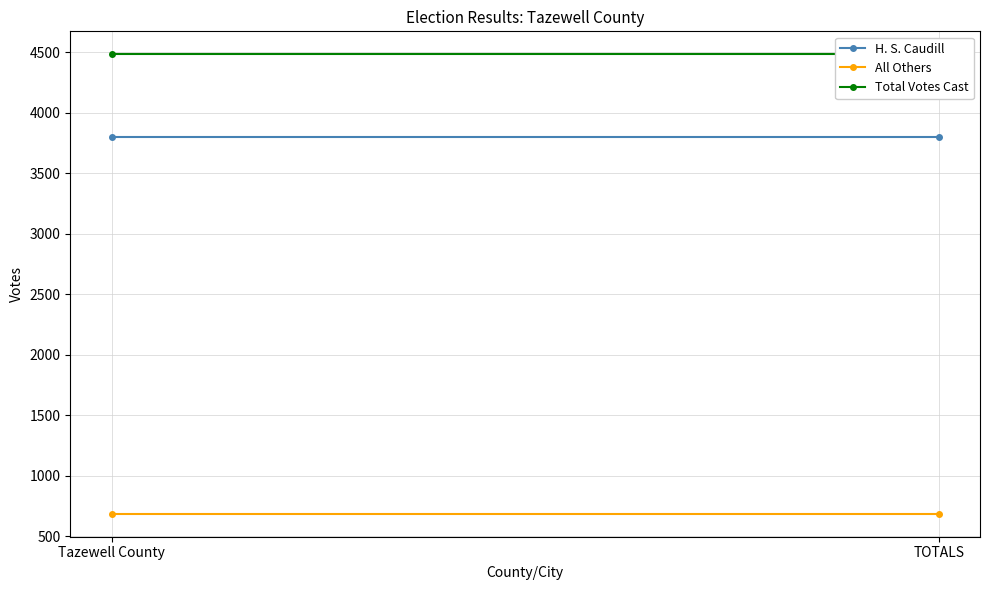

Reading left to right, list all the values displayed in this chart.

H. S. Caudill: 3794	3794
All Others: 687	687
Total Votes Cast: 4481	4481